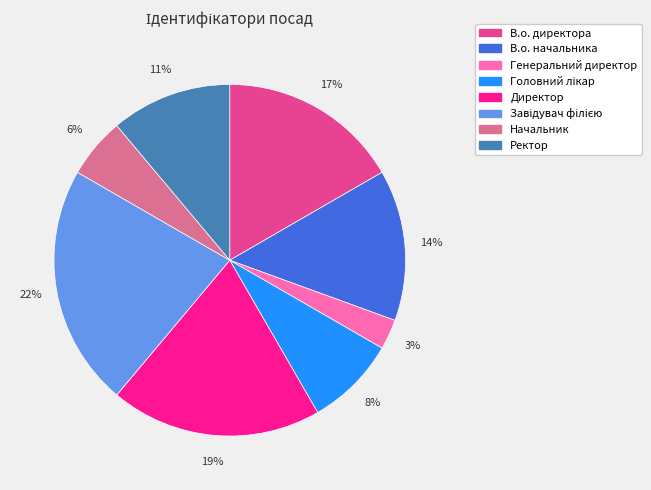

Is it true that В.о. директора is 17% of the pie?

True